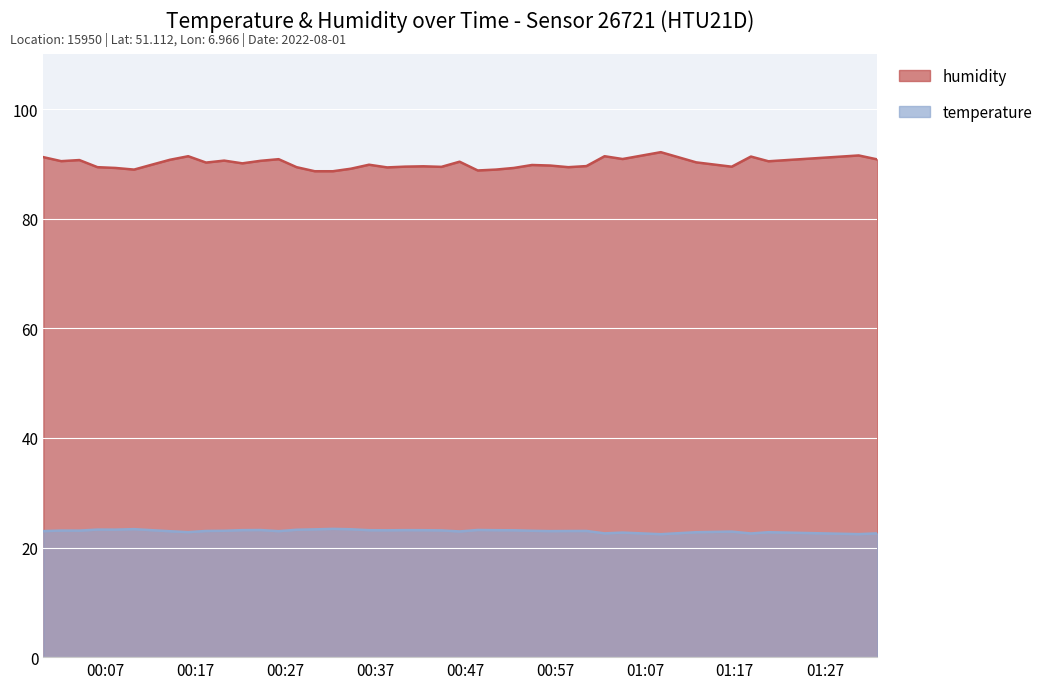

How many data points in temperature are less than 23?

13